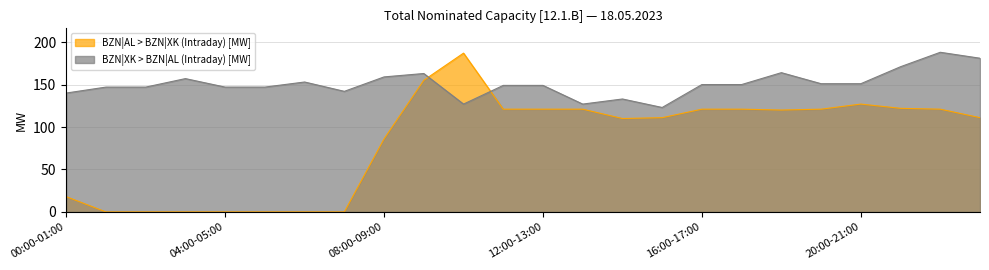

True or false: BZN|AL > BZN|XK (Intraday) [MW] and BZN|XK > BZN|AL (Intraday) [MW] intersect in this chart.

True